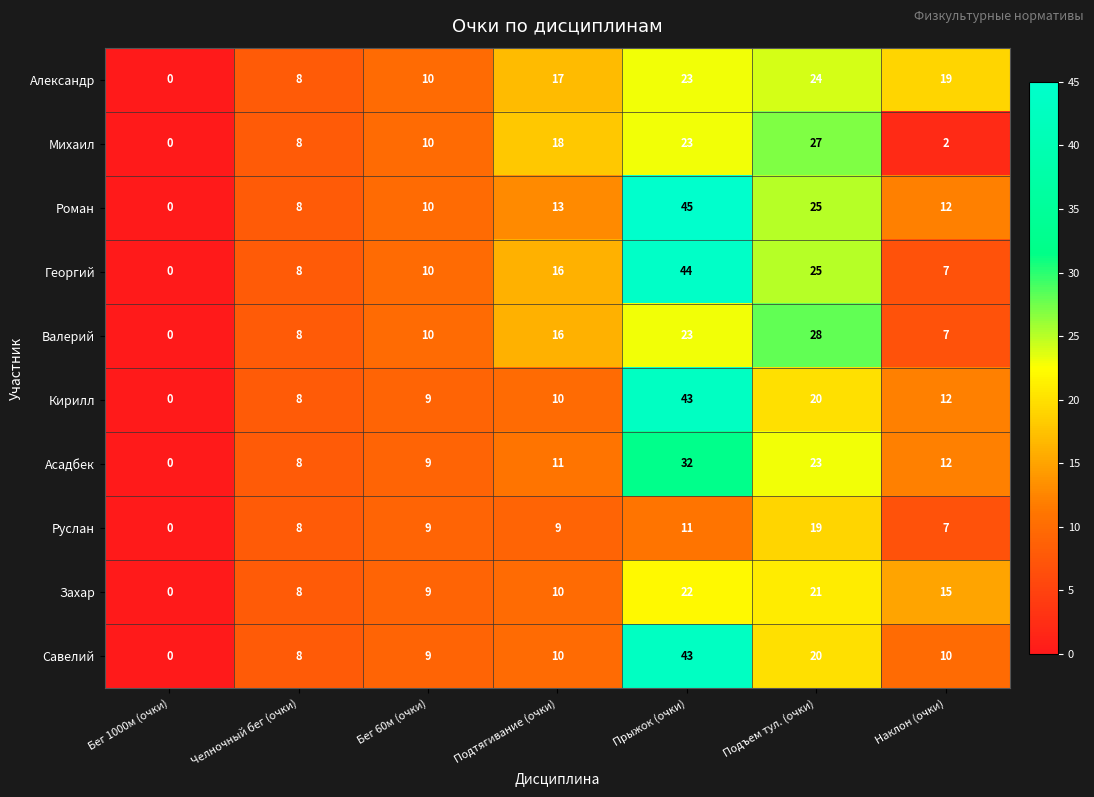

At which category is the sum across all series the highest?

Прыжок (очки)